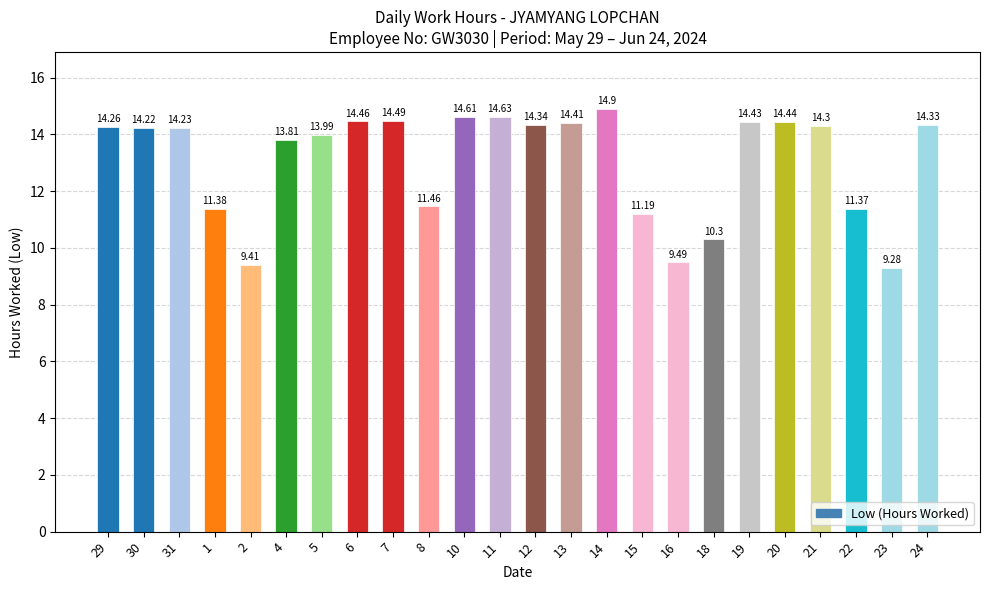

Reading left to right, extract all data points from this chart.

14.3	14.2	14.2	11.4	9.4	13.8	14.0	14.5	14.5	11.5	14.6	14.6	14.3	14.4	14.9	11.2	9.5	10.3	14.4	14.4	14.3	11.4	9.3	14.3